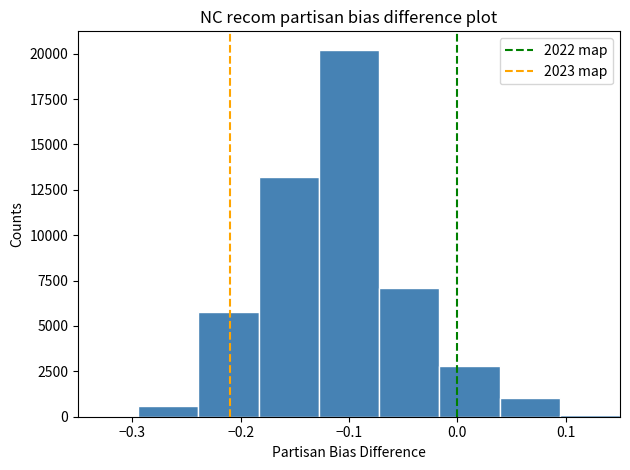

How tall is the bar that spans -0.13 to -0.07 on the x-axis? Neither the bar edges nor the heights are printed on the chart, so give them approximately, as read against the axes.

20000